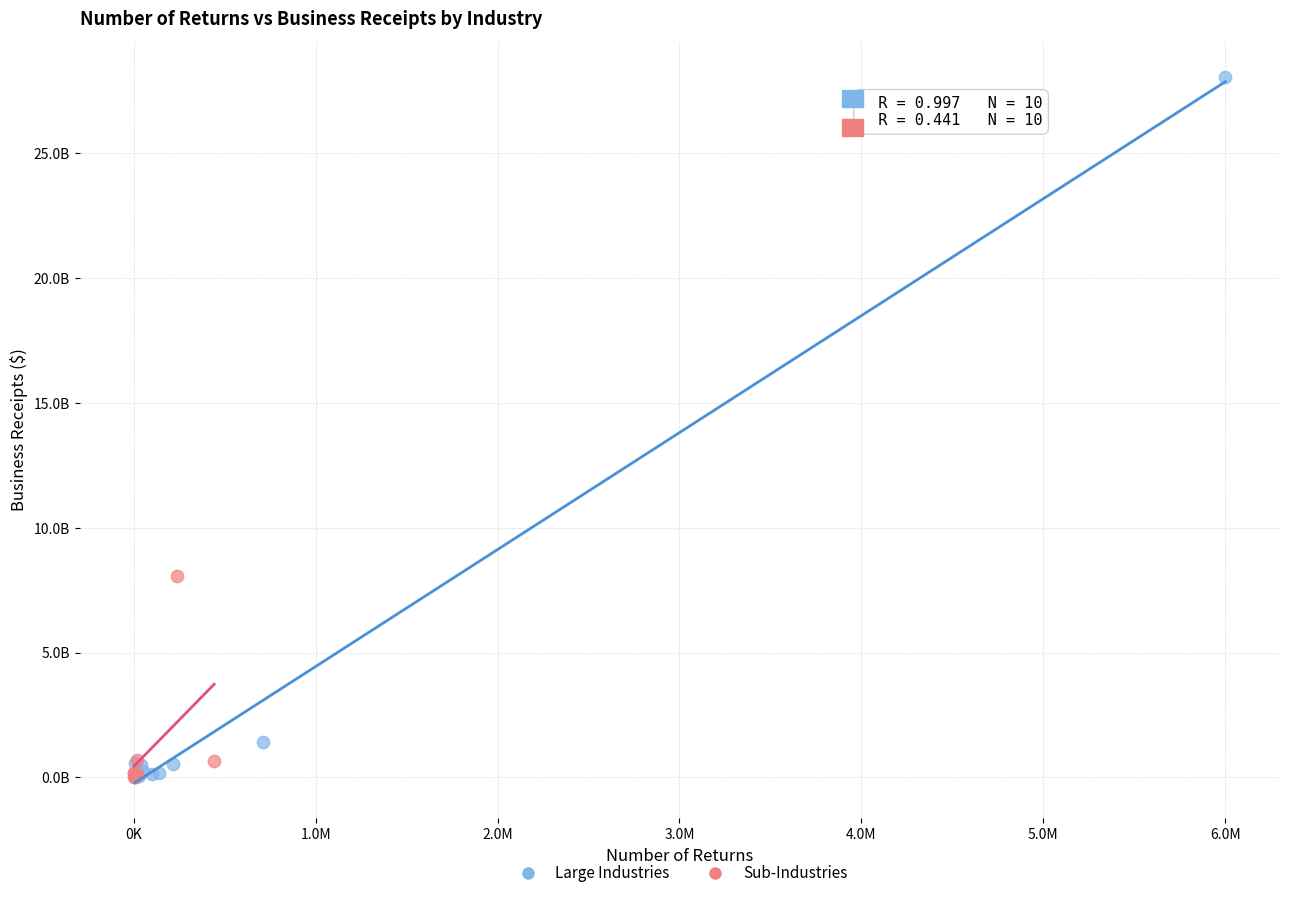

What are all the series names shown in the legend?

Large Industries, Sub-Industries